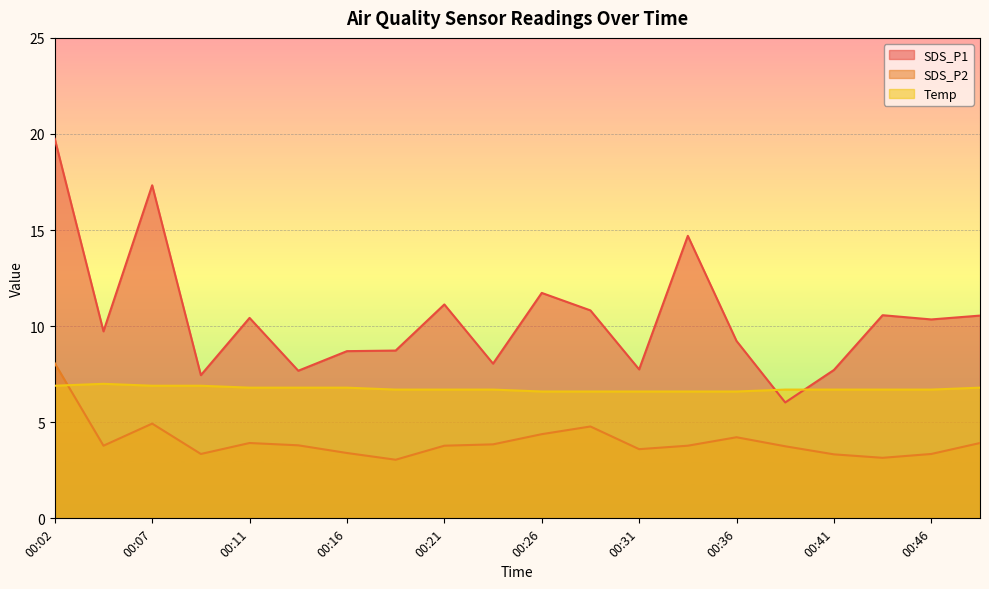

True or false: SDS_P1 and Temp intersect in this chart.

True